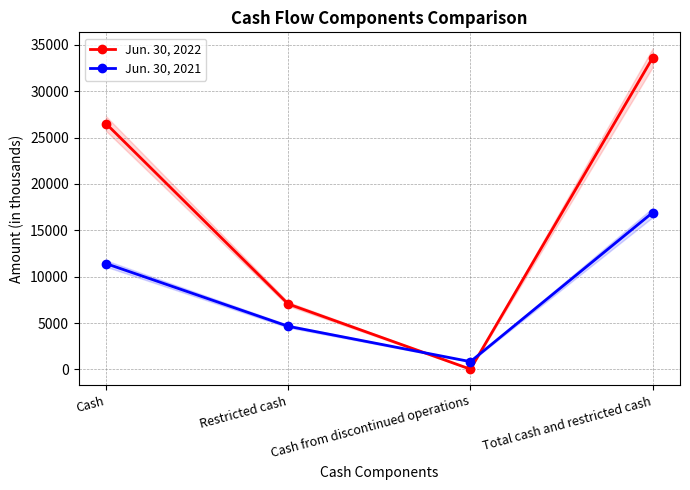

Count the Jun. 30, 2021 values in the range 4657 to 16922.

3